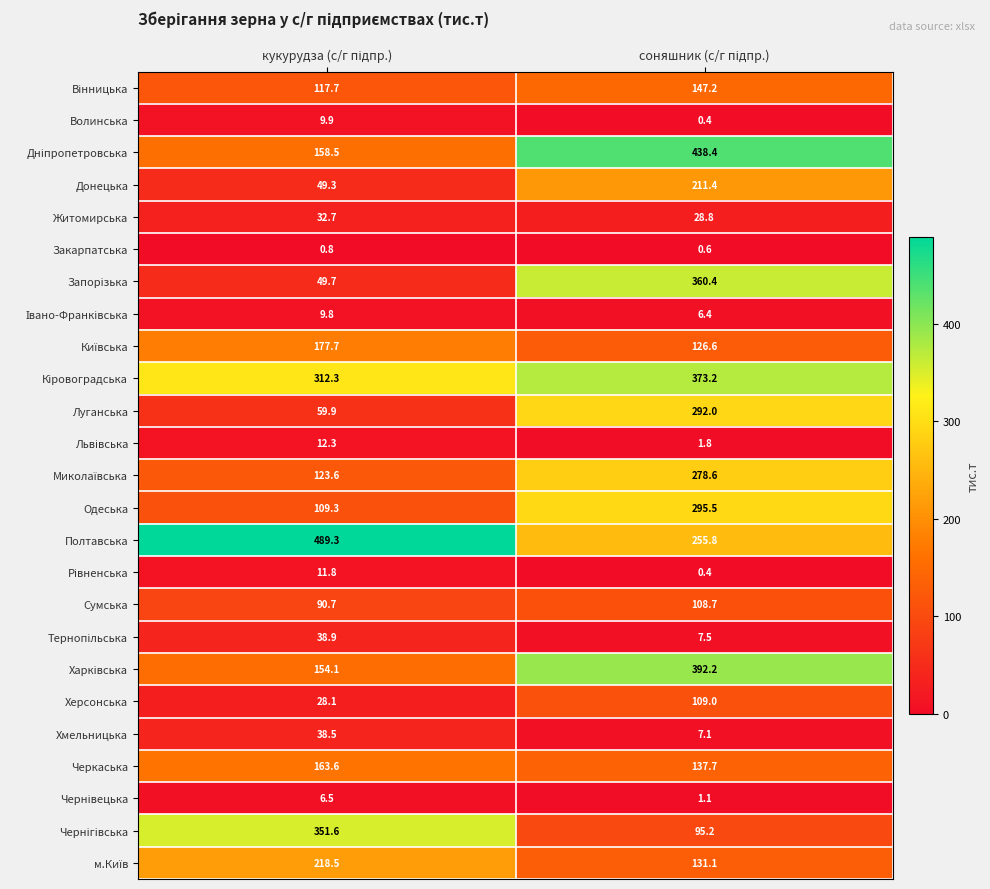

What is the greatest value displayed?

489.3